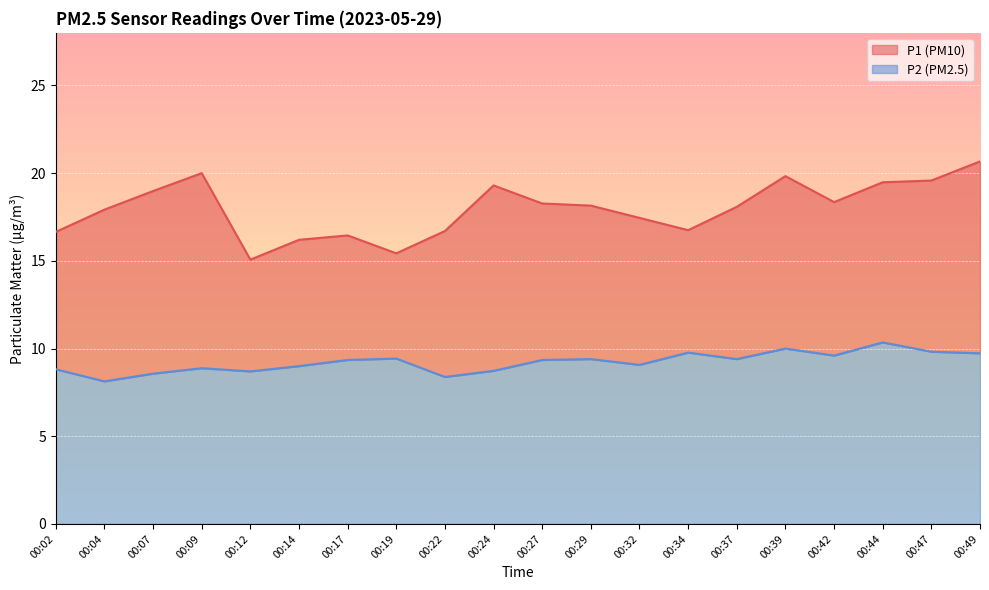

Reading left to right, transcribe all the data shown in this chart.

P1: 16.6	17.9	19.0	20.0	15.1	16.2	16.4	15.4	16.7	19.3	18.3	18.1	17.4	16.8	18.1	19.8	18.4	19.5	19.6	20.7
P2: 8.8	8.1	8.6	8.9	8.7	9.0	9.3	9.4	8.4	8.7	9.3	9.4	9.1	9.8	9.4	10.0	9.6	10.3	9.8	9.7